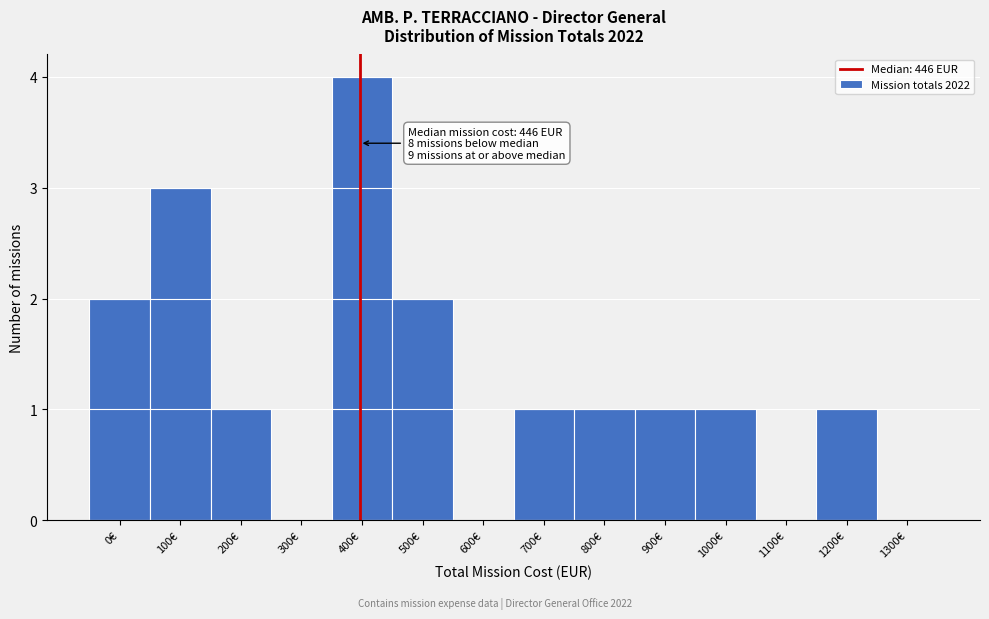

Reading left to right, transcribe all the data shown in this chart.

0€=2	100€=3	200€=1	300€=0	400€=4	500€=2	600€=0	700€=1	800€=1	900€=1	1000€=1	1100€=0	1200€=1	1300€=0